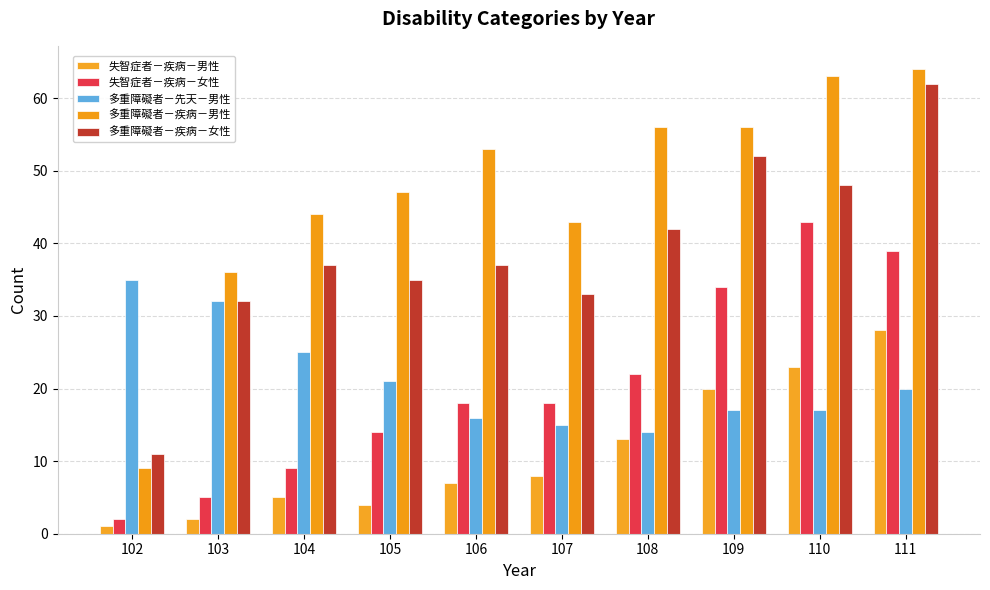

Is the value of 失智症者－疾病－女性 at 105 greater than the value of 失智症者－疾病－男性 at 106?

Yes